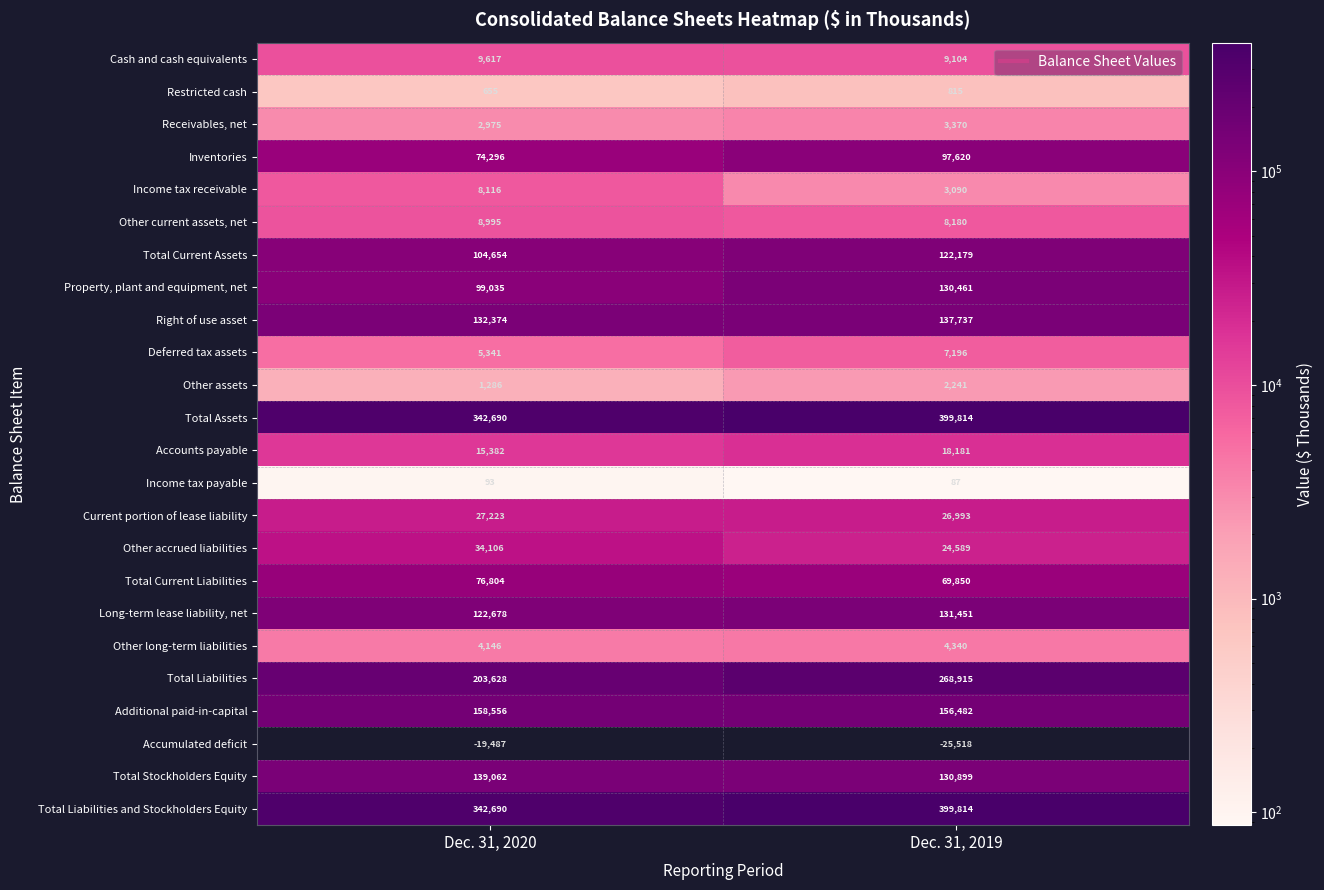

The Right of use asset series shows 37452 at Dec. 31, 2020. True or false?

False